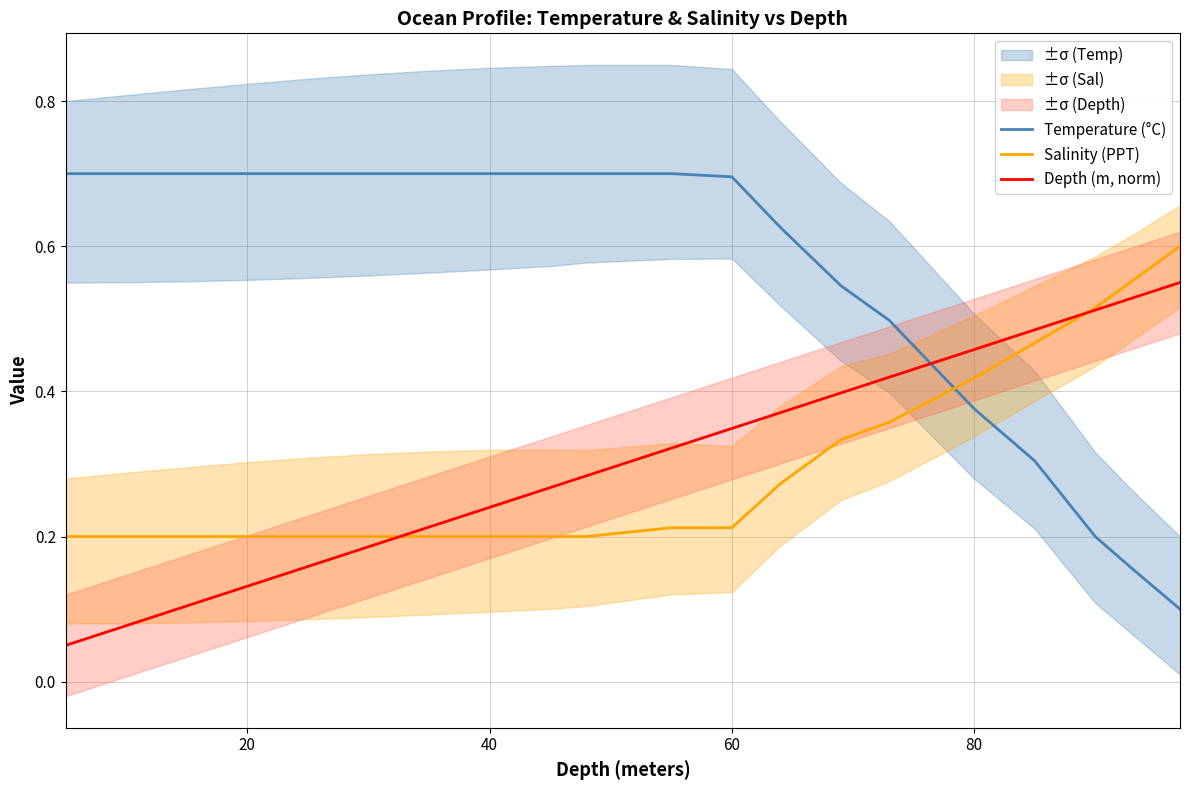

True or false: Temperature (°C) has a value of 1.2 at 40.

False